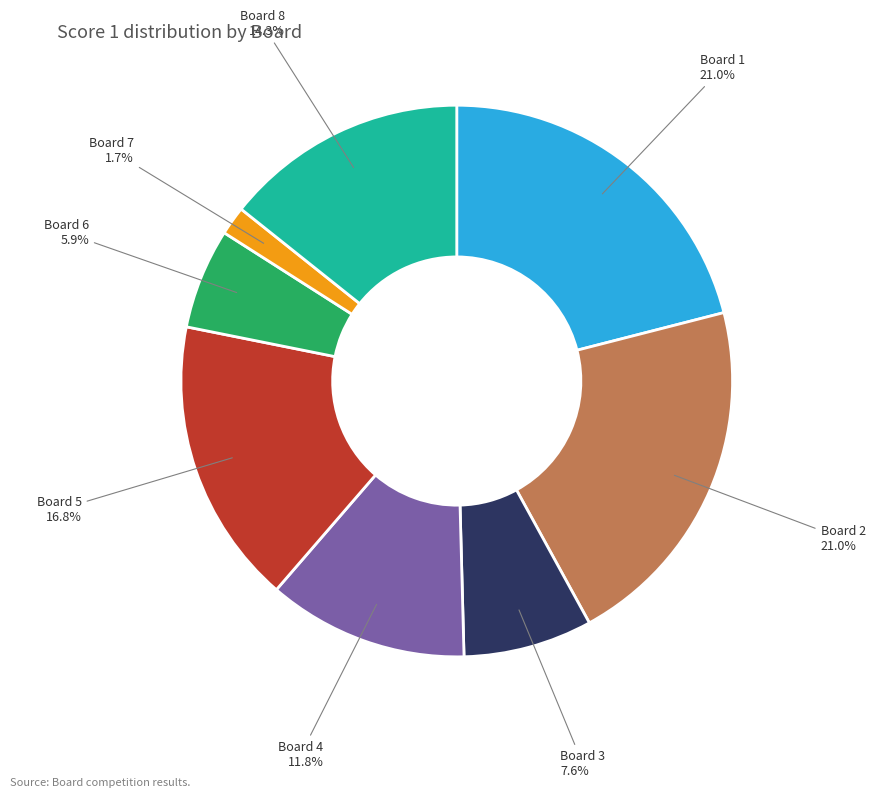

Does Board 6 account for over 50% of the chart?

No